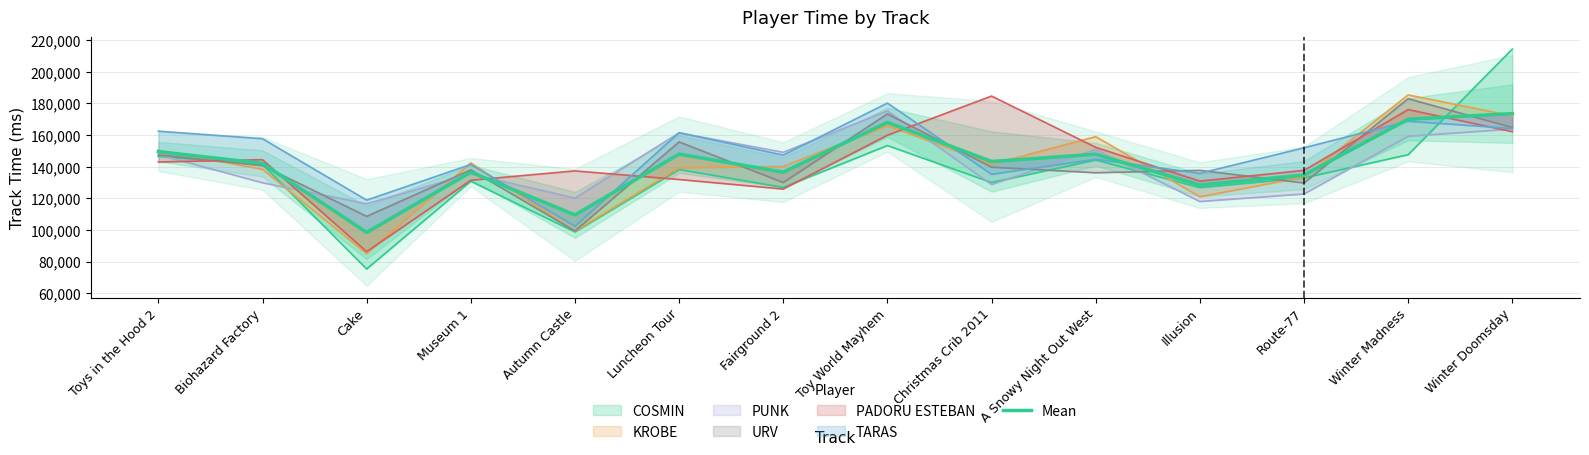

Which label corresponds to the smallest value in the chart?

Cake